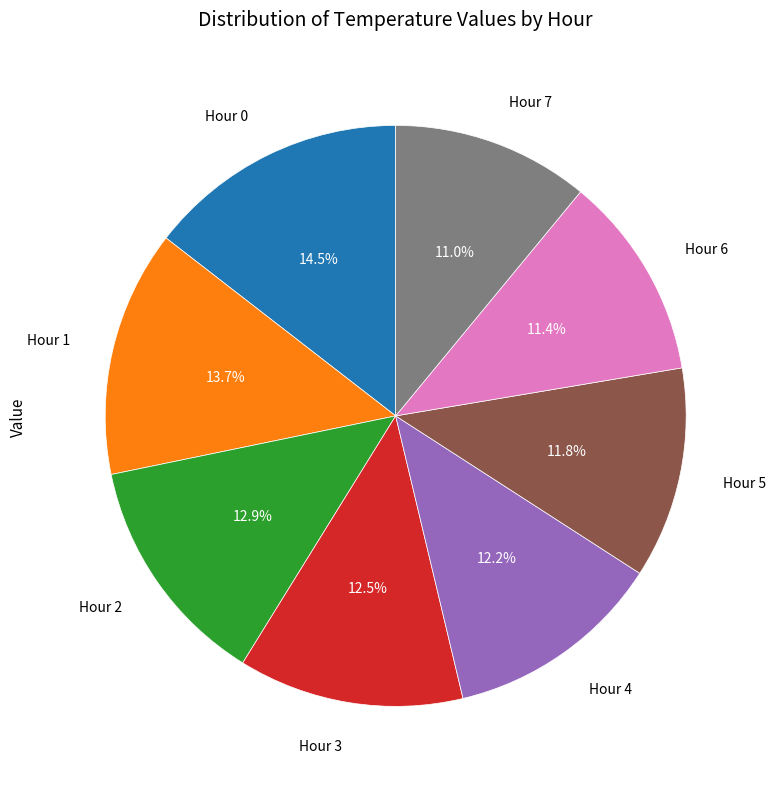

To the nearest percent, what is the average slice percentage?

12%